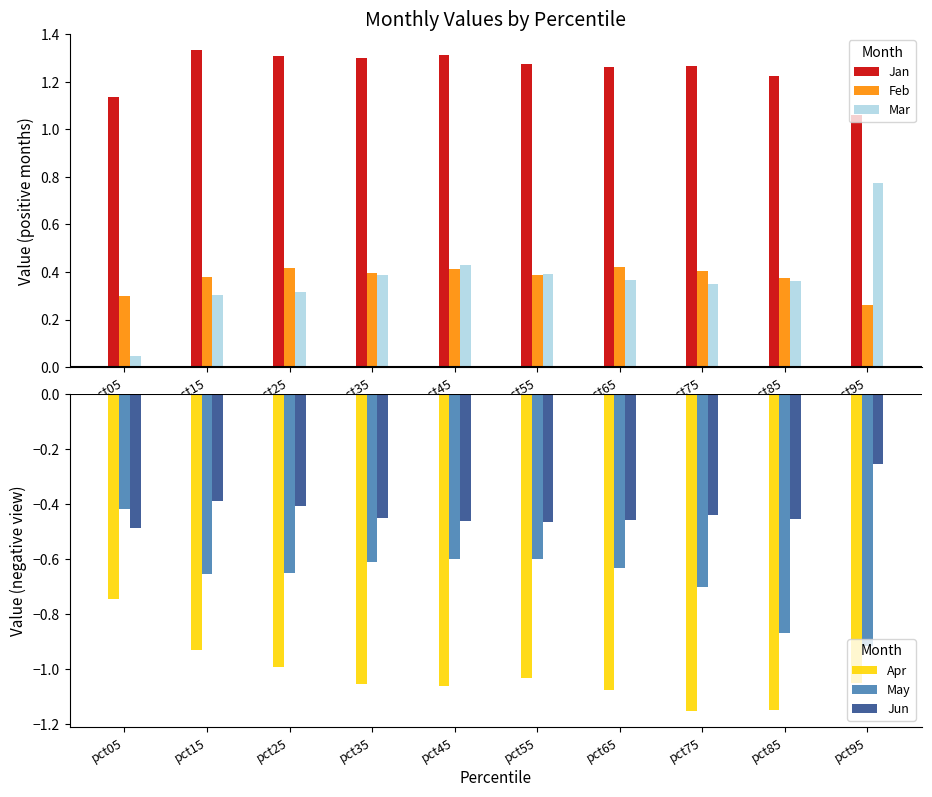

Which category has the highest value in the Jun series?

pct95